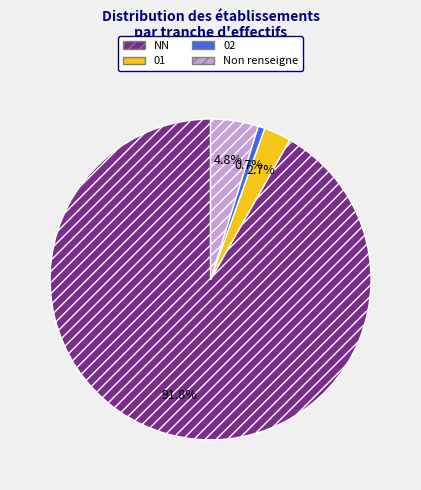

Which slice represents more than half of the pie?

NN